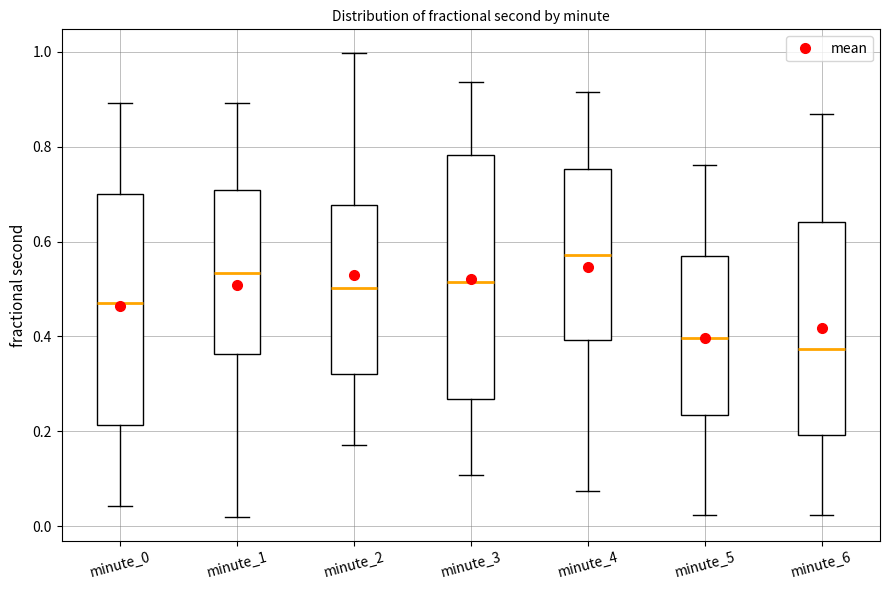

Reading left to right, read every box against the y-axis: the position of its median line, the range the box covers, and the ends of its whiskers. The values are not printed on the chart, so give them approximately, as read against the axis.

minute_0: median 0.48, box 0.22 to 0.70, whiskers 0.04 to 0.90
minute_1: median 0.54, box 0.36 to 0.70, whiskers 0.02 to 0.90
minute_2: median 0.50, box 0.32 to 0.68, whiskers 0.18 to 1.00
minute_3: median 0.52, box 0.26 to 0.78, whiskers 0.10 to 0.94
minute_4: median 0.58, box 0.40 to 0.76, whiskers 0.08 to 0.92
minute_5: median 0.40, box 0.24 to 0.56, whiskers 0.02 to 0.76
minute_6: median 0.38, box 0.20 to 0.64, whiskers 0.02 to 0.86